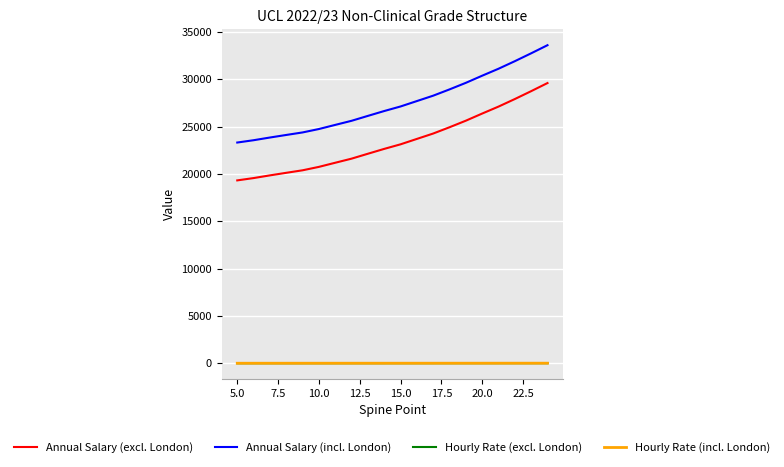

What is the maximum value shown in the chart?

33619.0